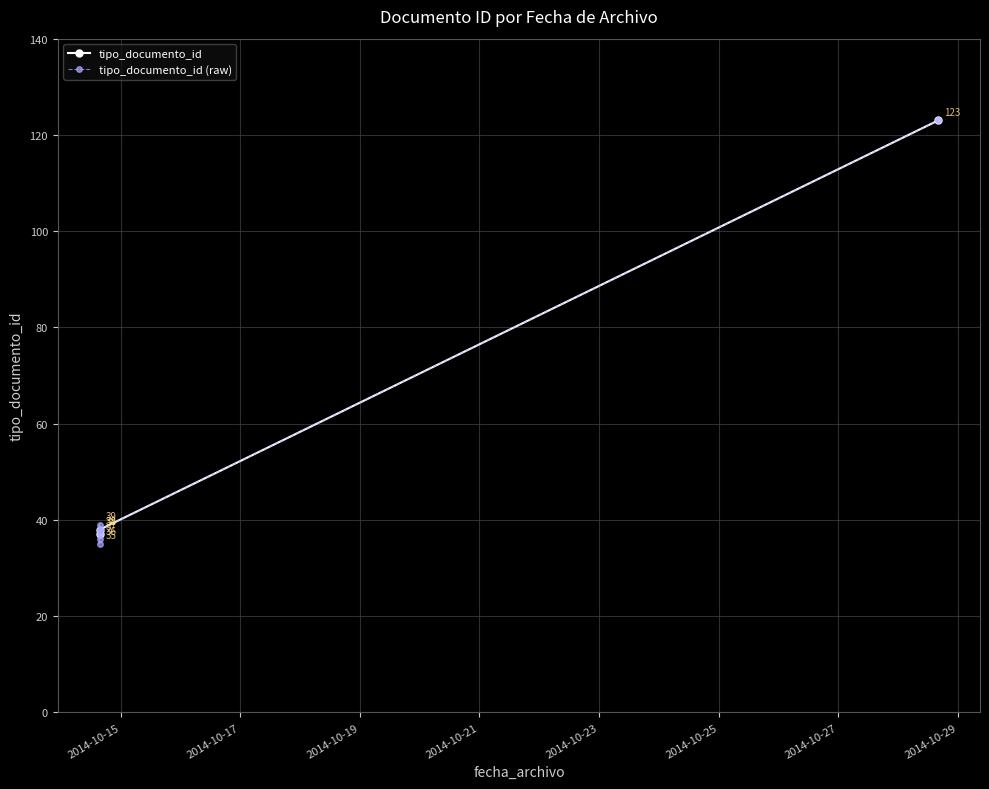

List the labels in order of value, smallest first.

2014-10-14 15:37:25, 2014-10-14 15:37:25, 2014-10-14 15:37:25, 2014-10-14 15:40:57, 2014-10-14 15:37:25, 2014-10-14 15:37:25, 2014-10-28 16:03:13